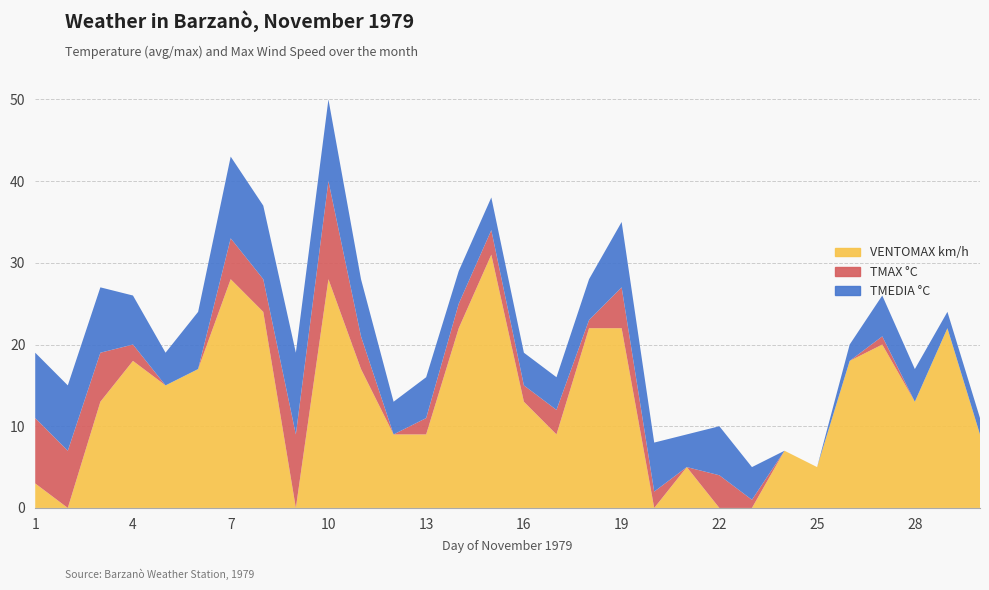

Reading left to right, list all the values displayed in this chart.

TMEDIA °C: 1=8	2=8	3=8	4=6	5=4	6=7	7=10	8=9	9=10	10=10	11=7	12=4	13=5	14=4	15=4	16=4	17=4	18=5	19=8	20=6	21=4	22=6	23=4	24=0	25=0	26=2	27=5	28=4	29=2	30=2
TMAX °C: 1=8	2=7	3=6	4=2	5=-1	6=-1	7=5	8=4	9=9	10=12	11=4	12=-1	13=2	14=3	15=3	16=2	17=3	18=1	19=5	20=2	21=-2	22=4	23=1	24=-2	25=-4	26=-1	27=1	28=0	29=-2	30=-1
VENTOMAX km/h: 1=3	2=0	3=13	4=18	5=15	6=17	7=28	8=24	9=0	10=28	11=17	12=9	13=9	14=22	15=31	16=13	17=9	18=22	19=22	20=0	21=5	22=0	23=0	24=7	25=5	26=18	27=20	28=13	29=22	30=9